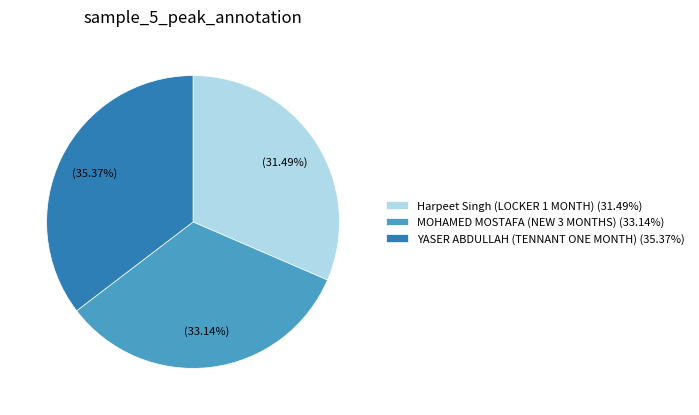

To the nearest percent, what is the difference between the YASER ABDULLAH (TENNANT ONE MONTH) and MOHAMED MOSTAFA (NEW 3 MONTHS) slice percentages?

2%